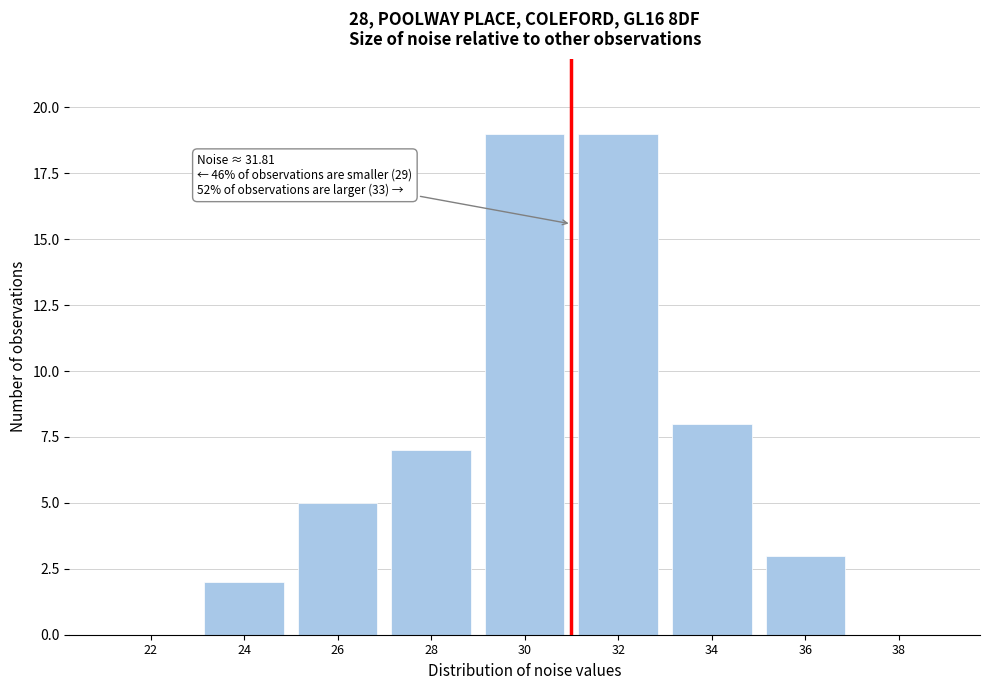

Reading left to right, what are all the values shown in this chart?

22=0	24=2	26=5	28=7	30=19	32=19	34=8	36=3	38=0